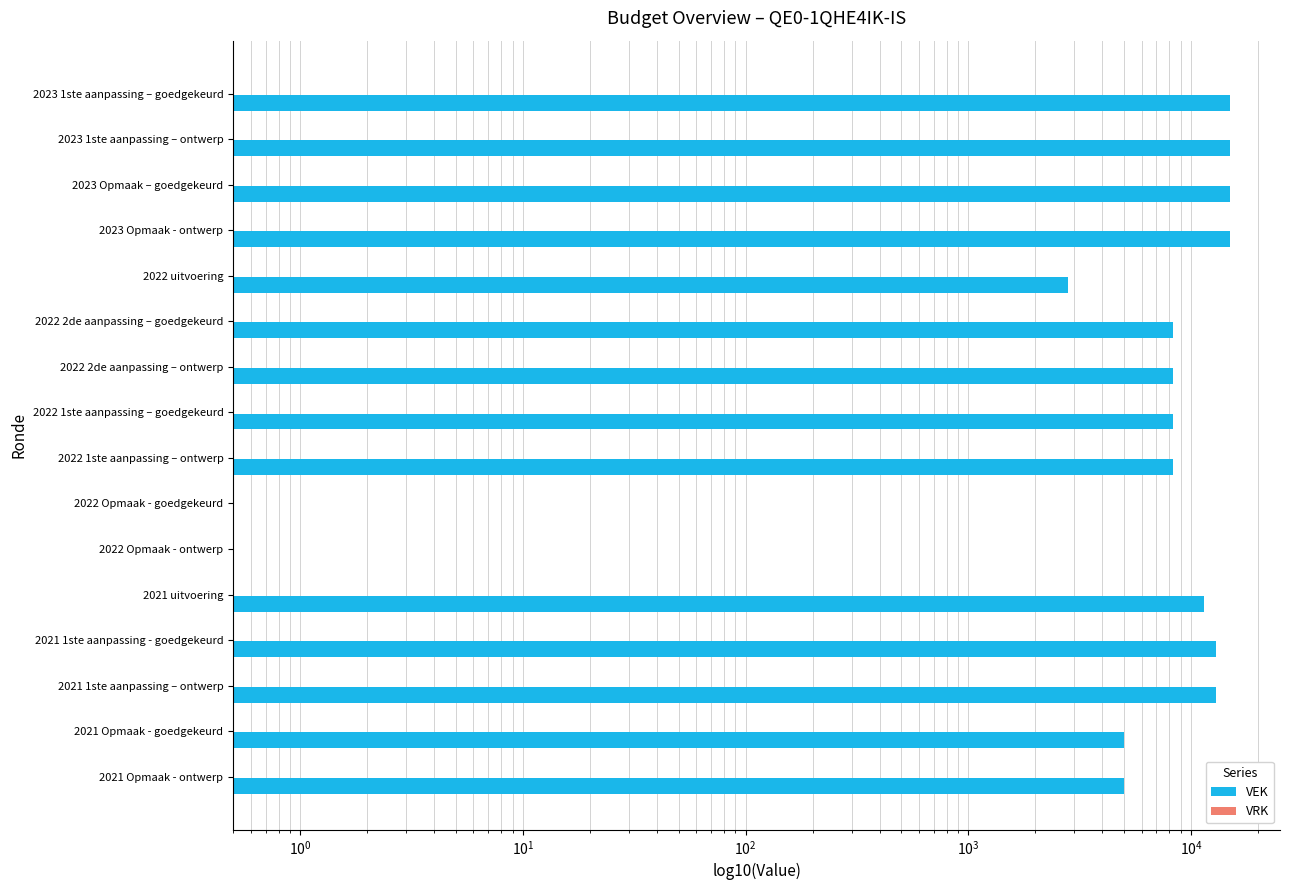

Is the value of VRK at $\mathdefault{10^{-2}}$ greater than the value of VEK at $\mathdefault{10^{5}}$?

No